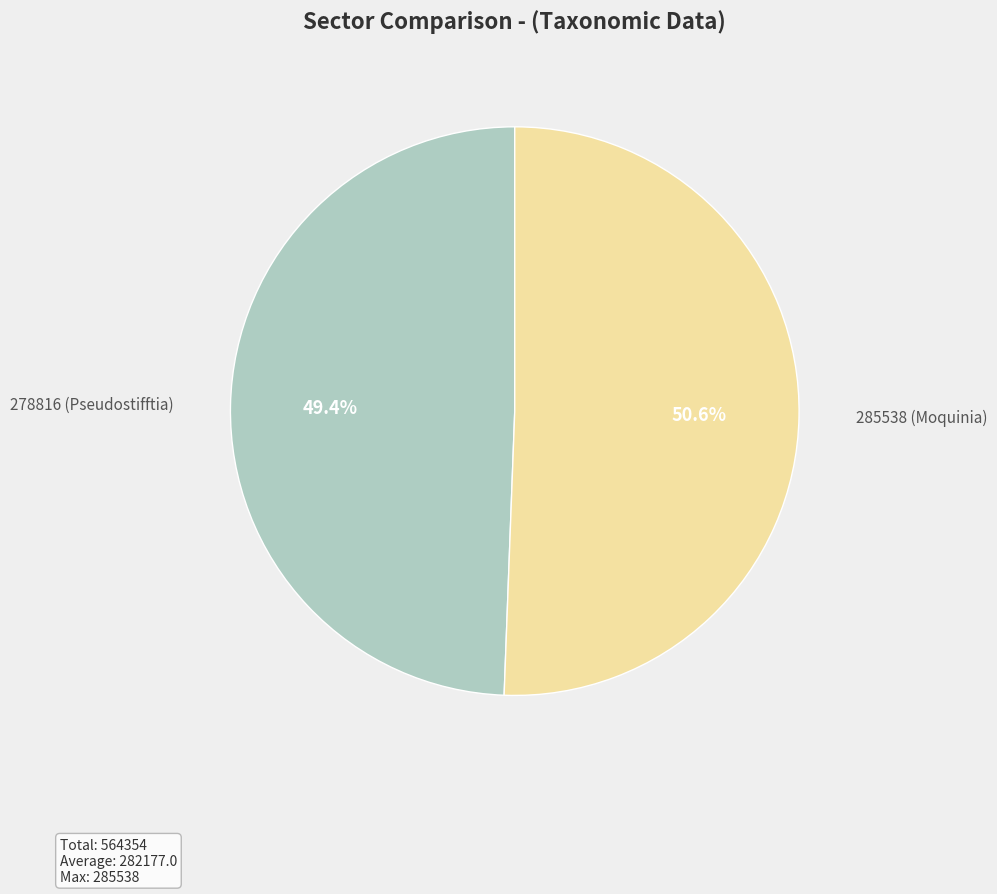

Is it true that 278816 (Pseudostifftia) is 63% of the pie?

False